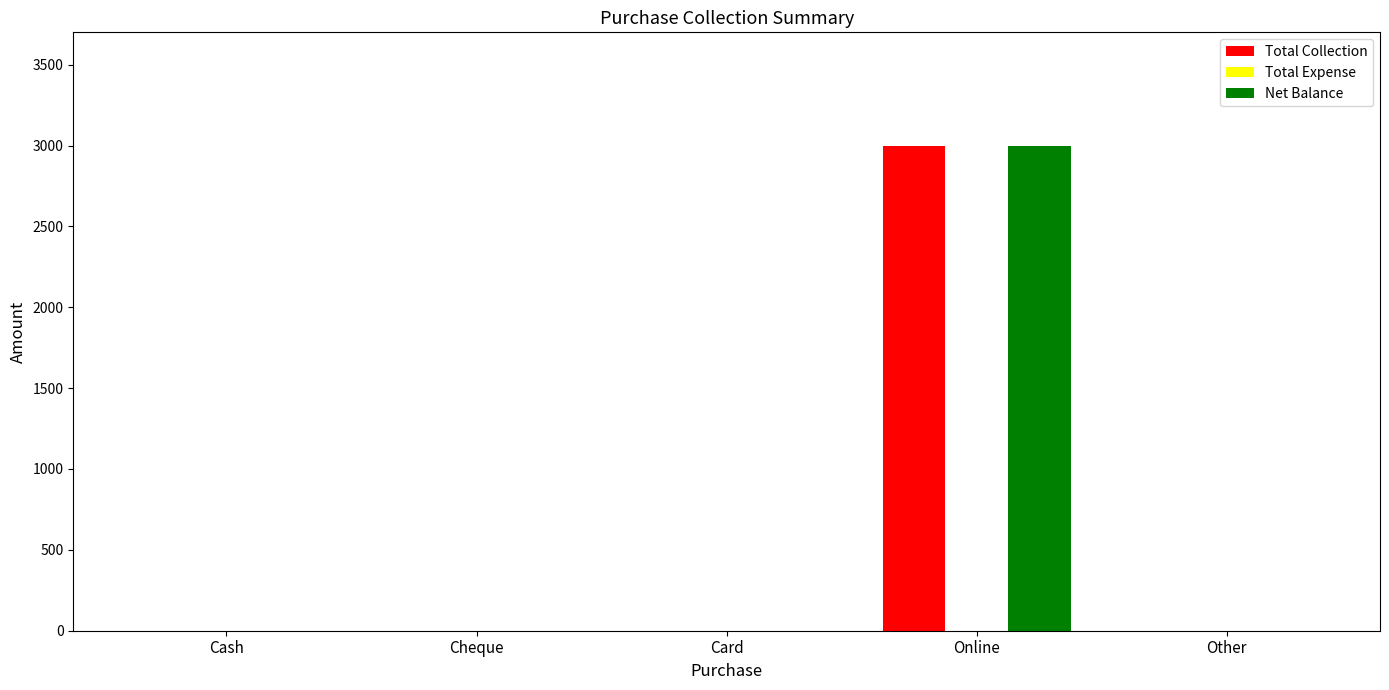

What is the maximum value for Net Balance?

3000